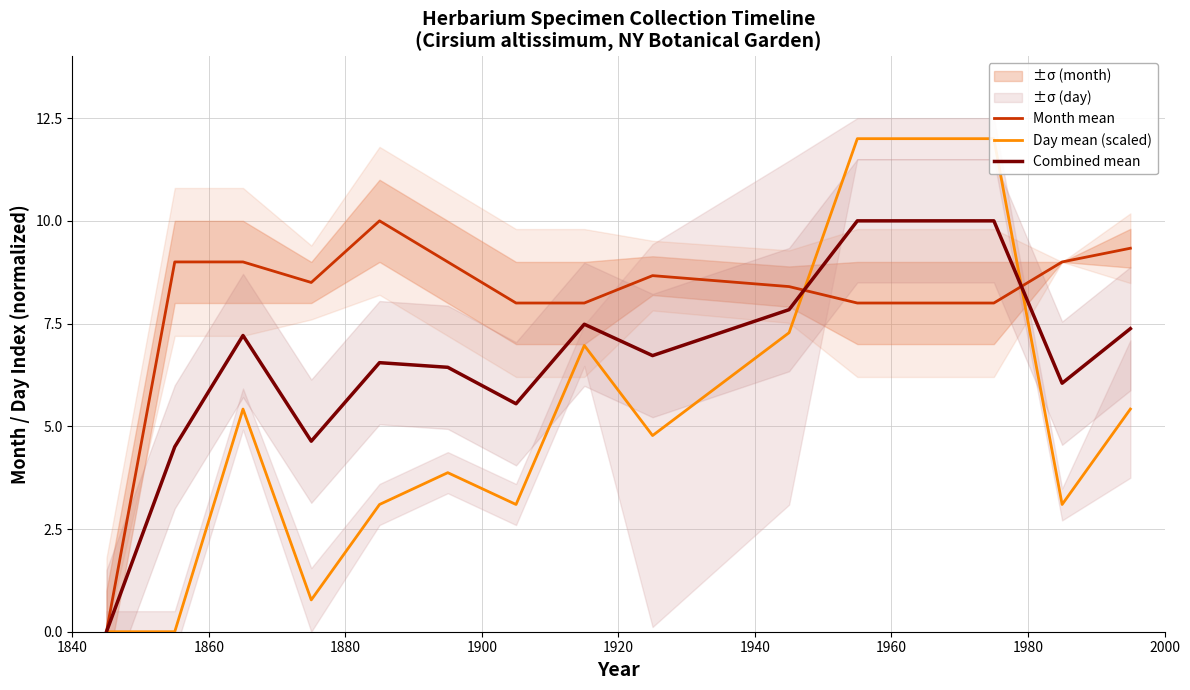

What is the value of the Day mean (scaled) point at the 9th from the left?

4.8